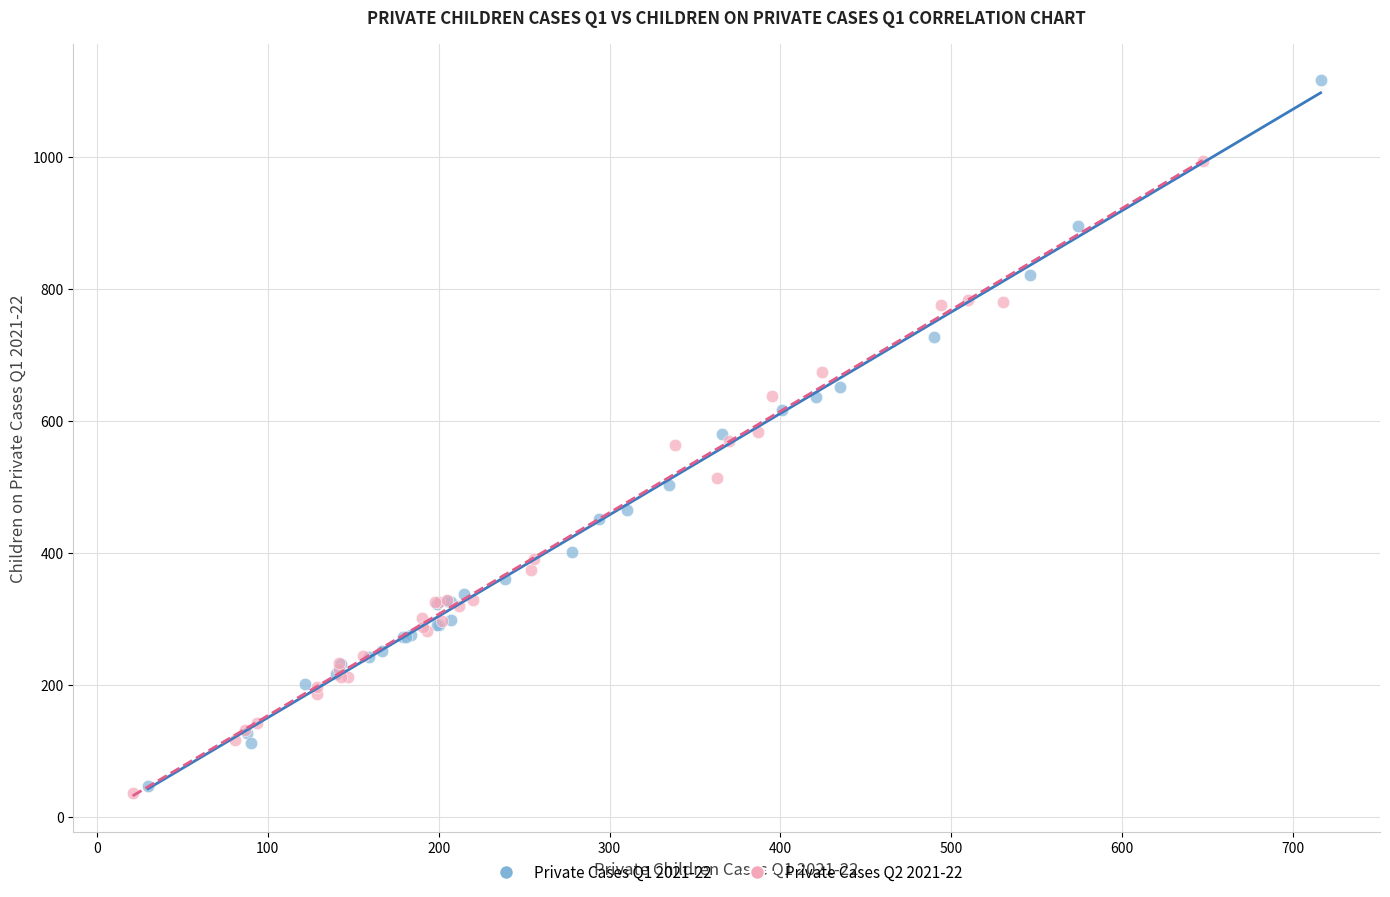

Which series has the largest Y range (max minus min)?

Private Cases Q1 2021-22